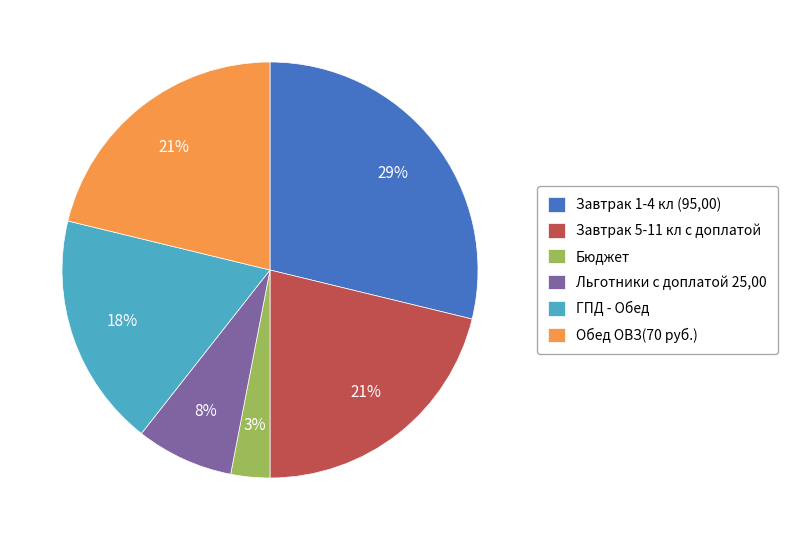

Approximately how many times larger is the value at Льготники с доплатой 25,00 compared to Обед ОВЗ(70 руб.)?

0.4